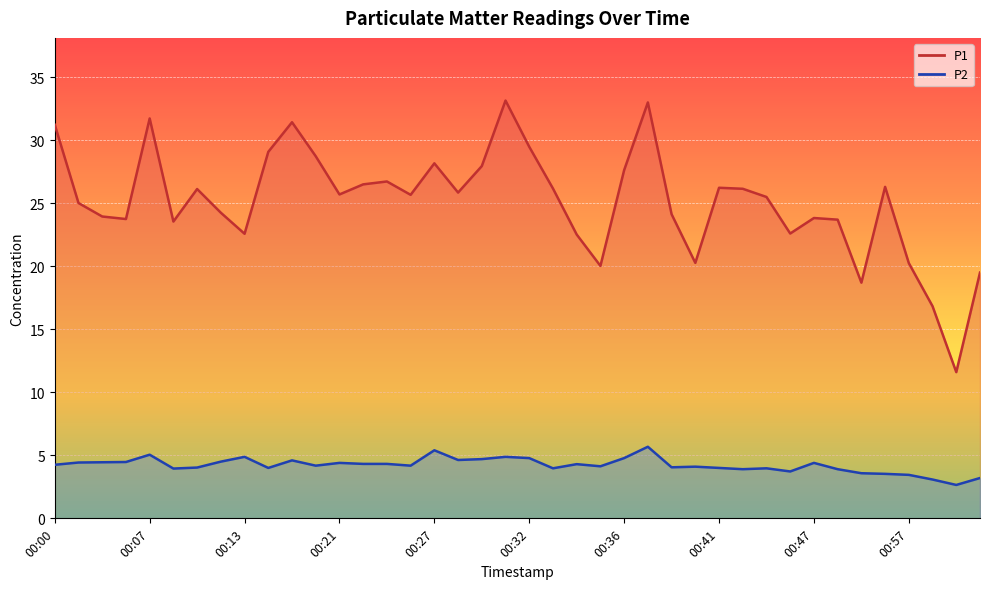

True or false: P1 and P2 cross at least once.

False